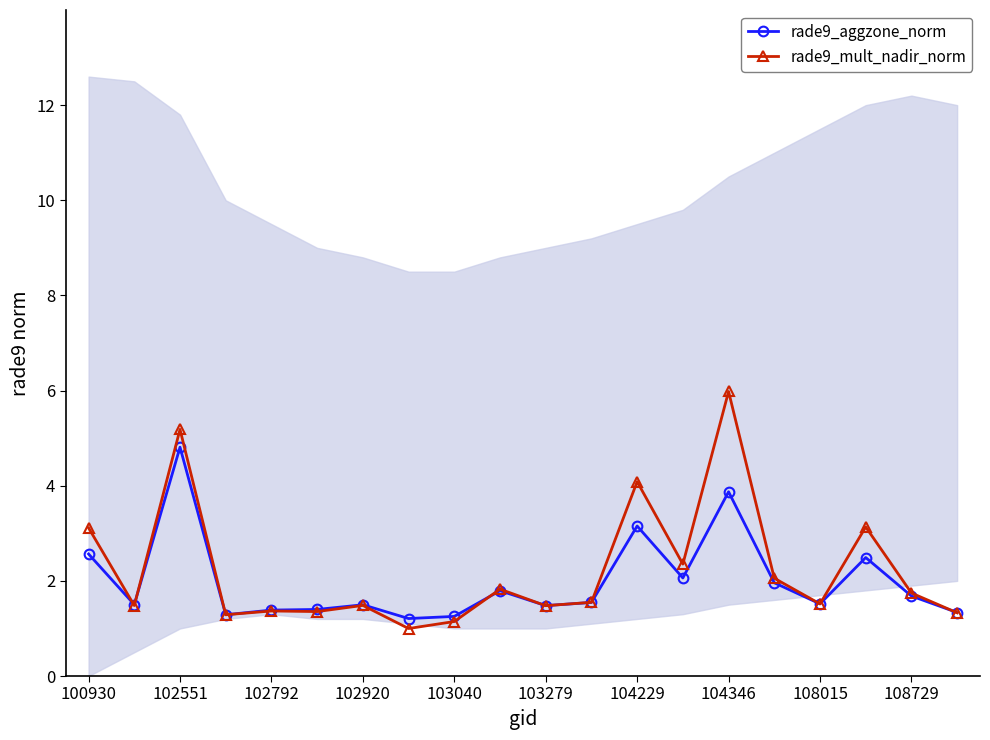

At which label does rade9_mult_nadir_norm reach its peak?

104346